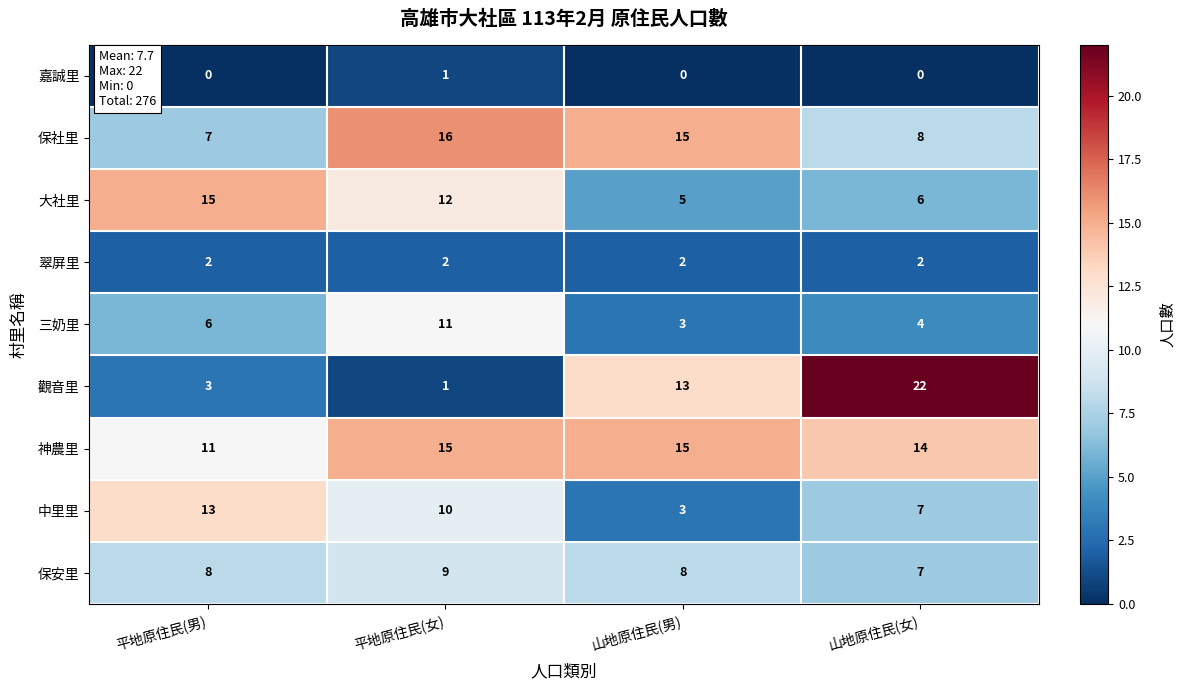

What is the total value across all series at 平地原住民(男)?

65